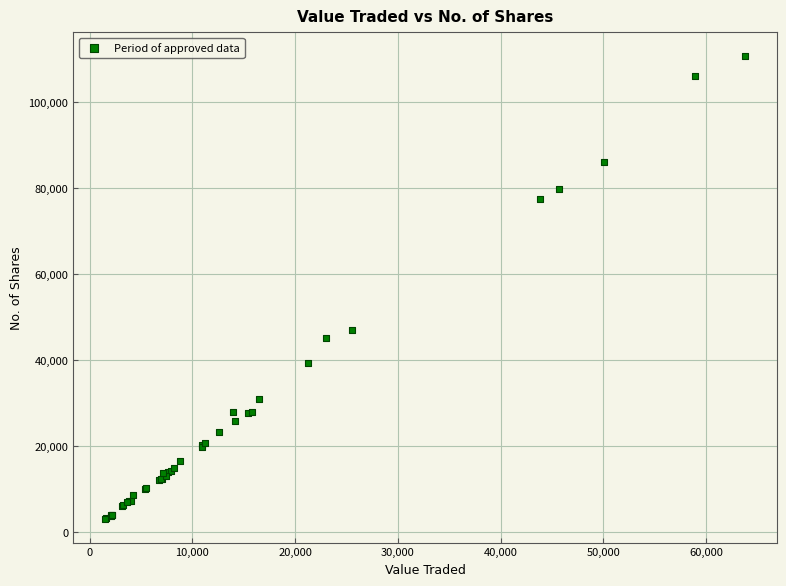

What Y value in the scatter plot is closest to 56878?

47049